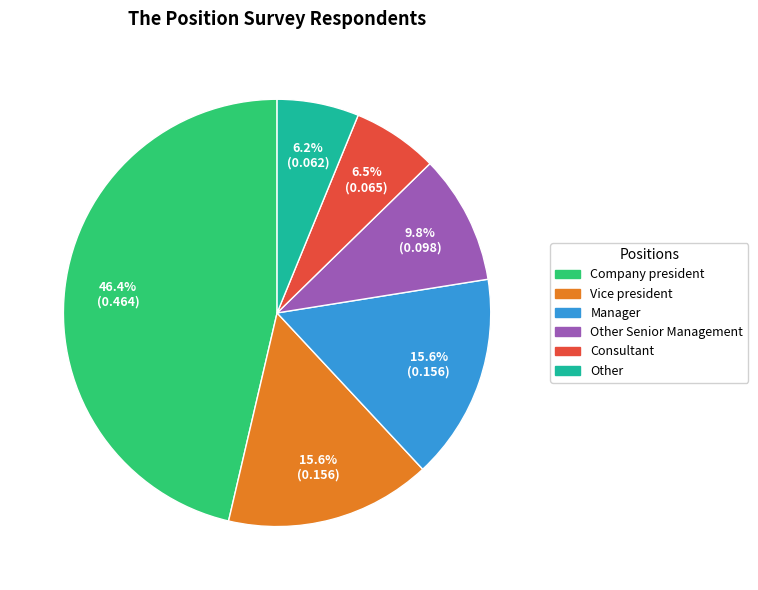

Does any single category account for the majority?

No